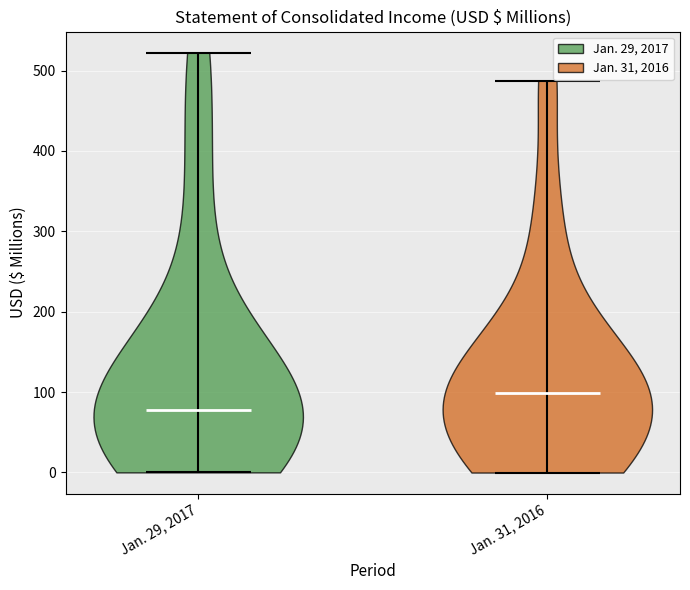

Reading left to right, read every violin against the y-axis: where its median line is, and the lowest and highest points it reaches. The values are not printed on the chart, so give them approximately, as read against the axis.

Jan. 29, 2017: median line 80, lowest point 0, highest point 520
Jan. 31, 2016: median line 100, lowest point 0, highest point 490